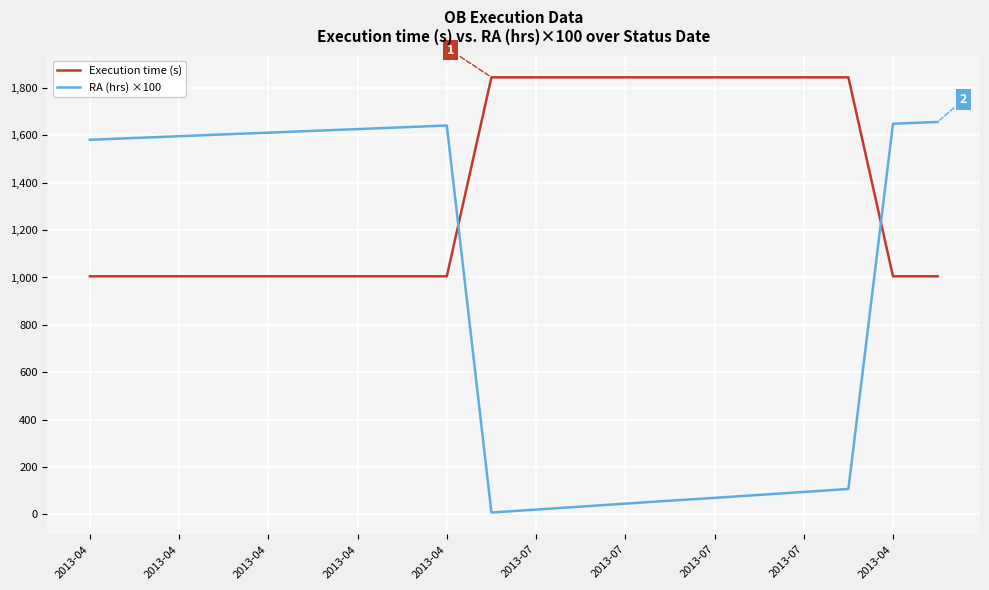

True or false: RA (hrs) ×100 and Execution time (s) intersect in this chart.

True